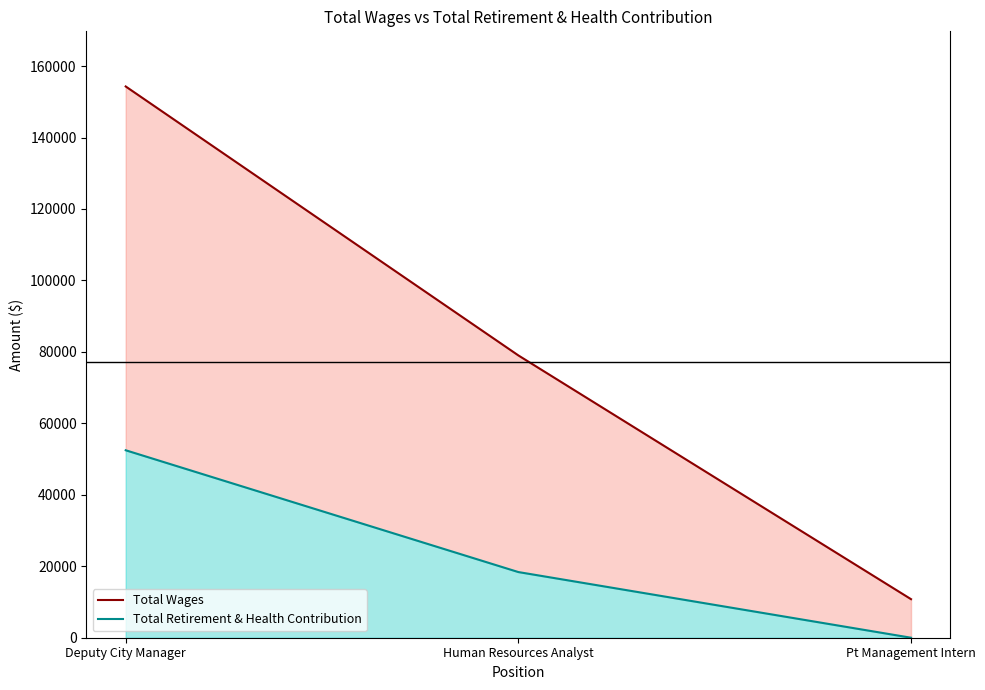

True or false: Total Retirement & Health Contribution has a value of 75385 at Deputy City Manager.

False